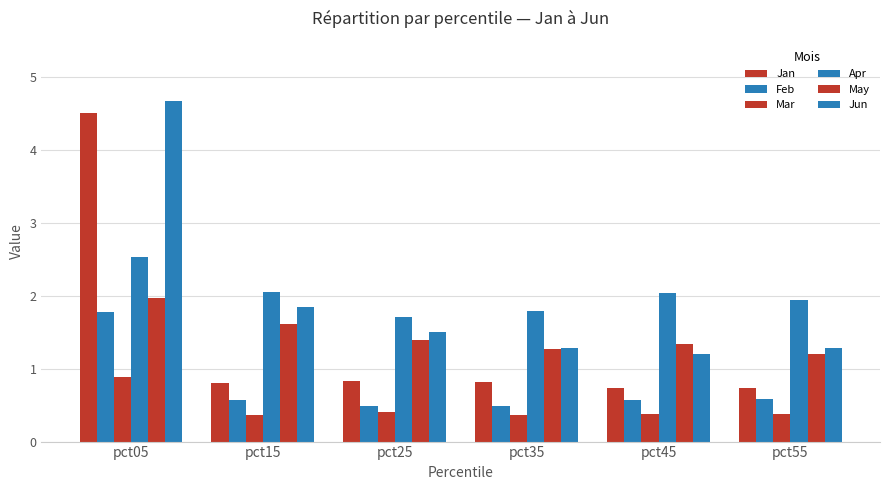

Between pct55 and pct35, which is larger?

pct35